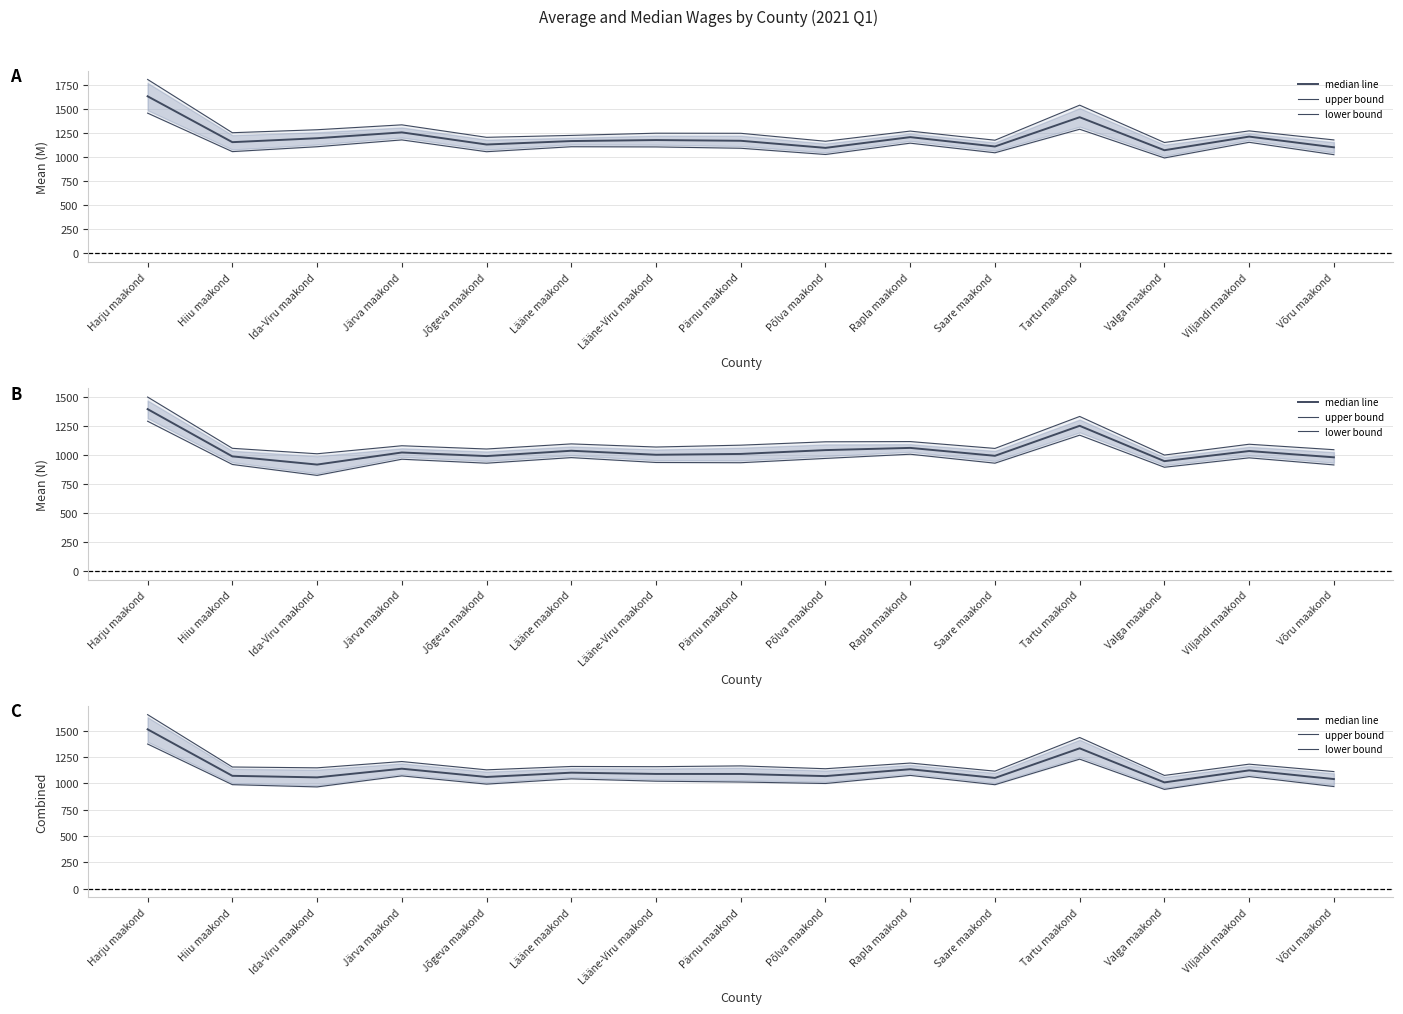

True or false: median line and lower bound intersect in this chart.

False